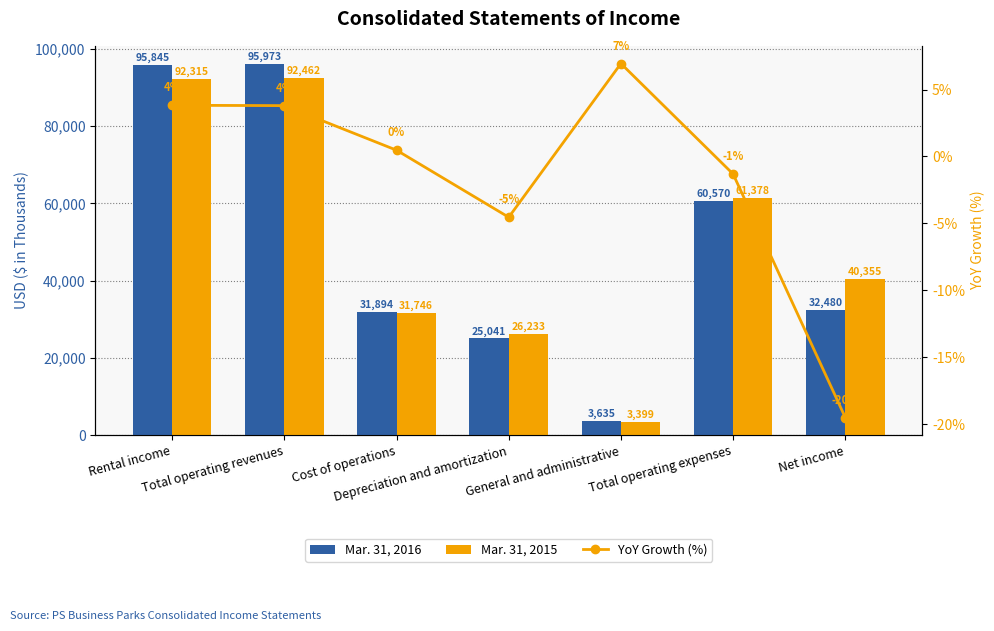

What is the difference between the highest and lowest values at Net income?

40374.5